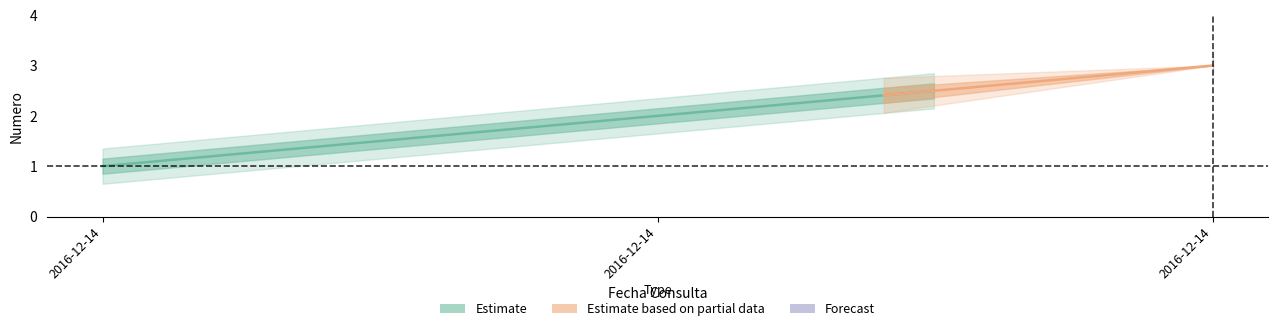

True or false: the data shows 3 at 2016-12-14 12:46:08.

True